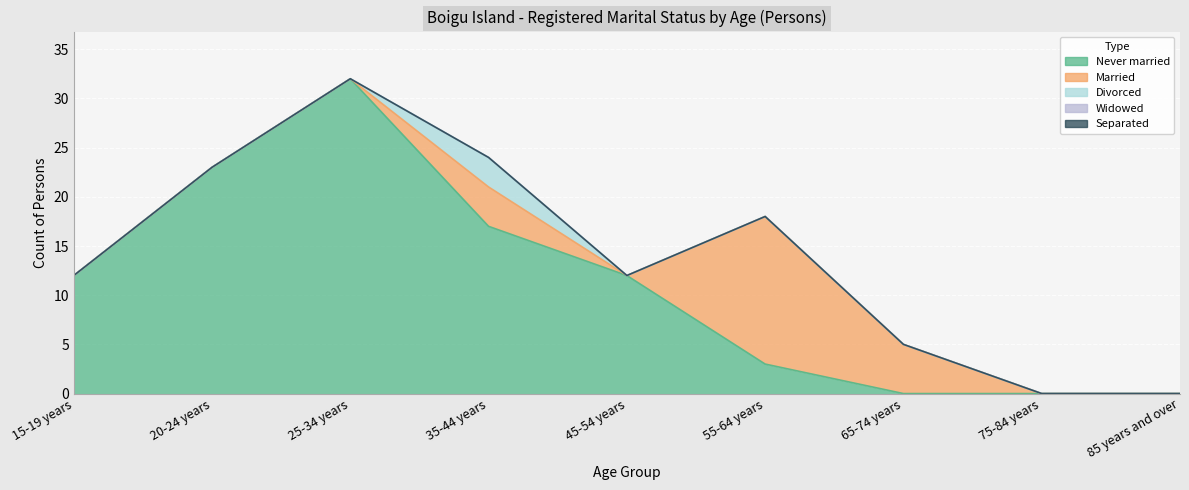

At how many categories does at least one series exceed 22?

2